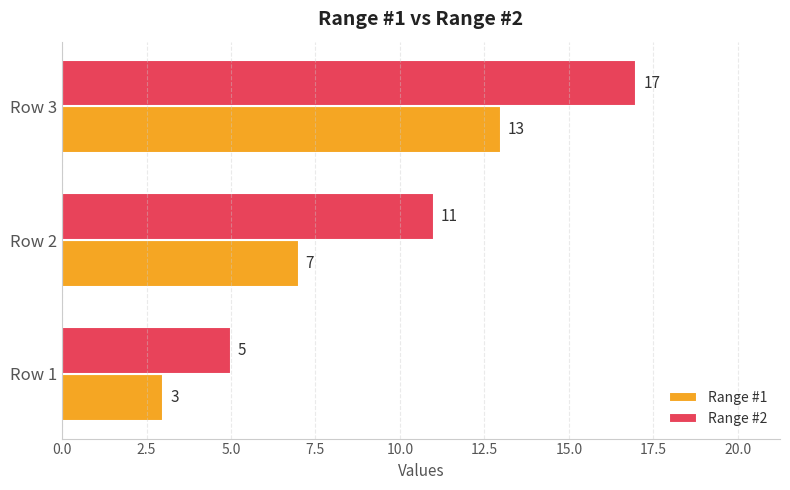

Count the Range #1 values in the range 3 to 13.

3